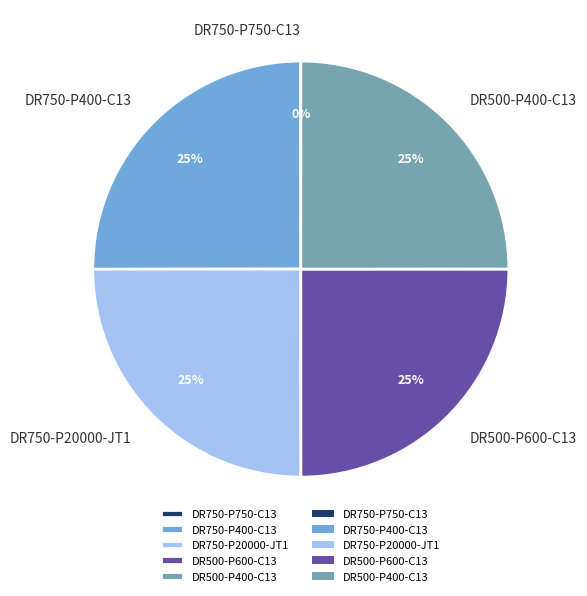

What is the ratio of the value at DR750-P20000-JT1 to the value at DR750-P400-C13?

1.0